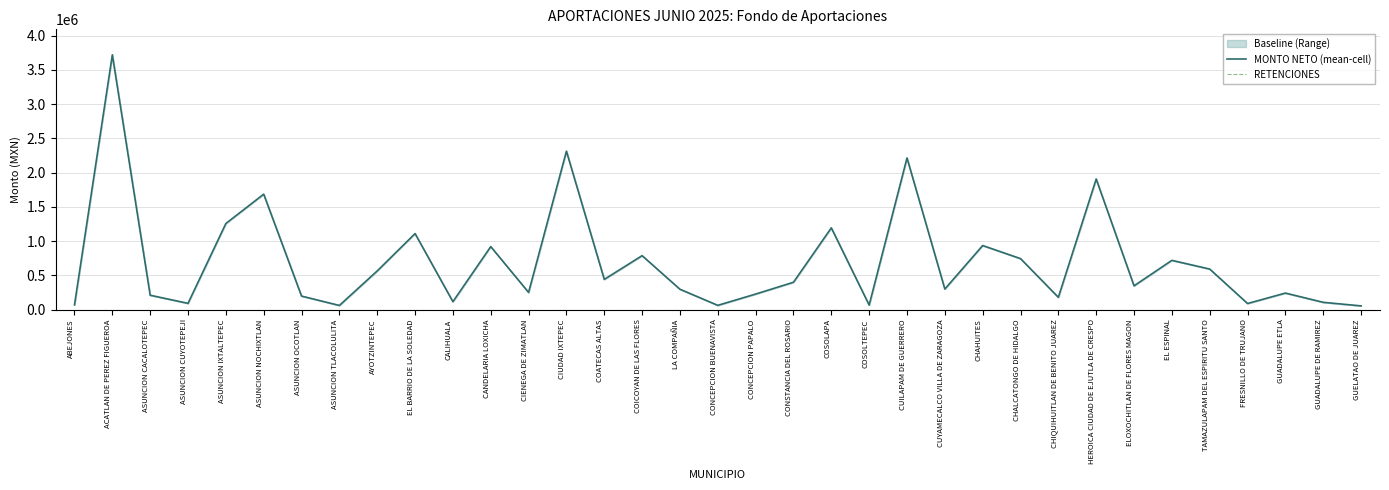

At which category is the sum across all series the highest?

ACATLAN DE PEREZ FIGUEROA